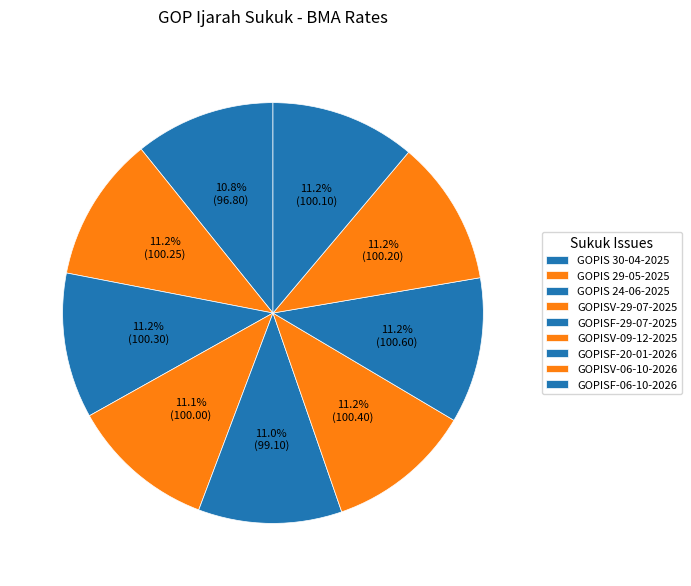

Which category has the biggest portion of the pie?

GOPISF-20-01-2026